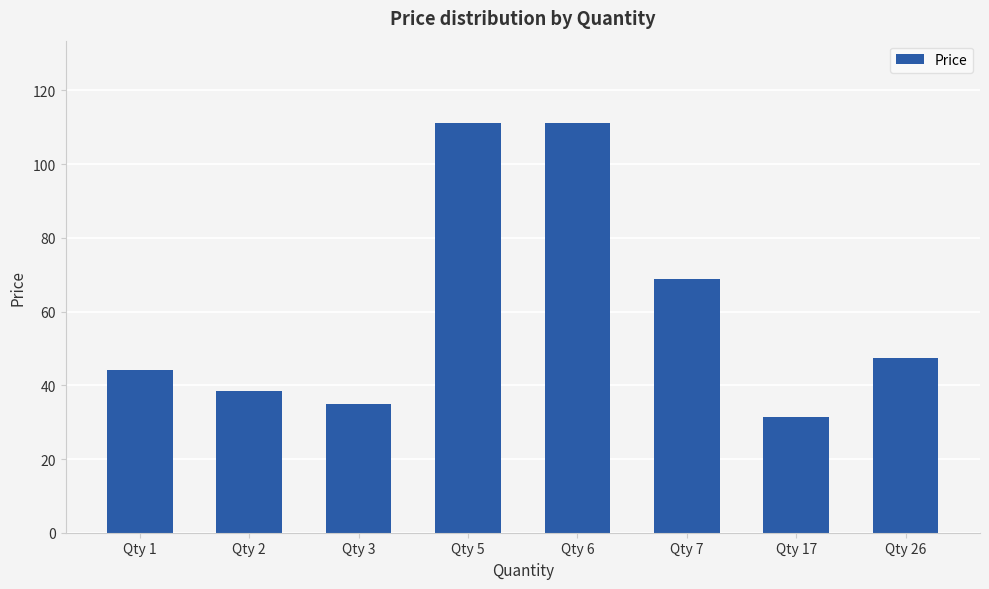

What is the change in value from Qty 3 to Qty 17?

-3.5